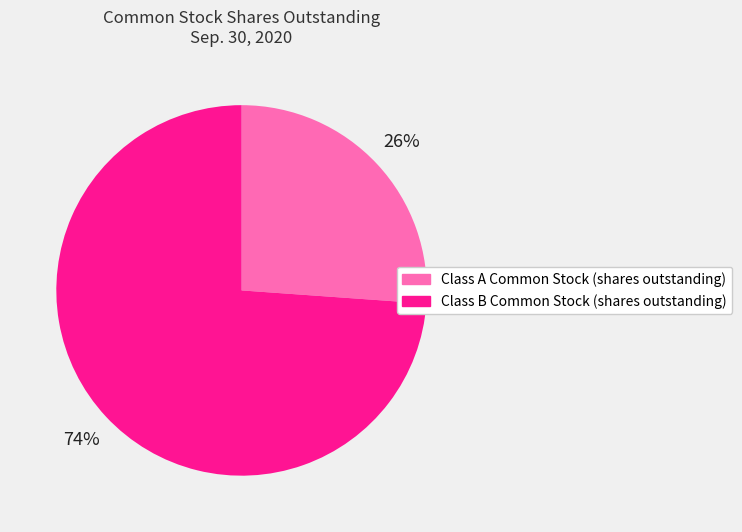

Is it true that Class B Common Stock (shares outstanding) is 66% of the pie?

False